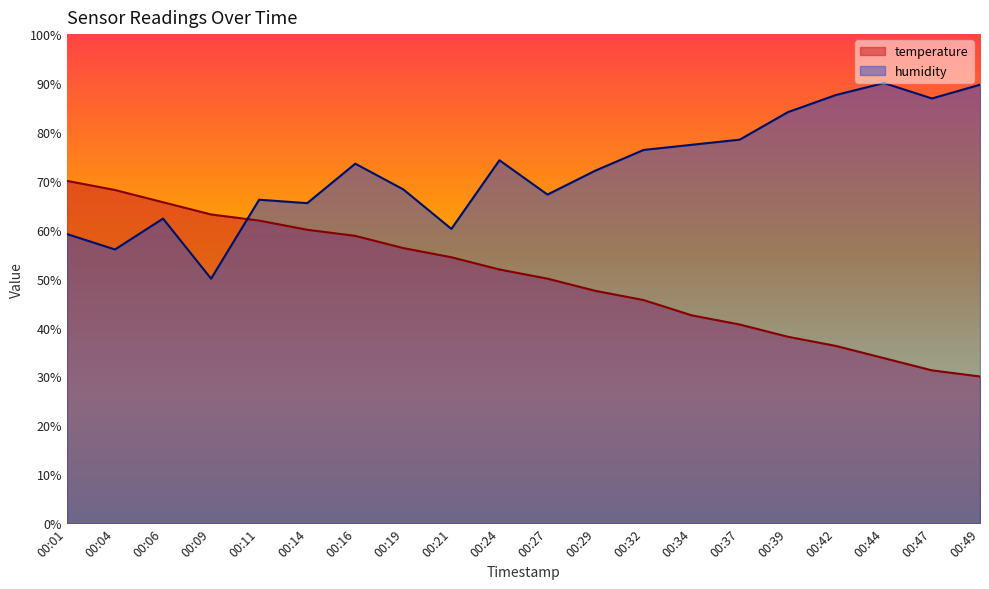

How many values in the humidity series exceed 73?

10